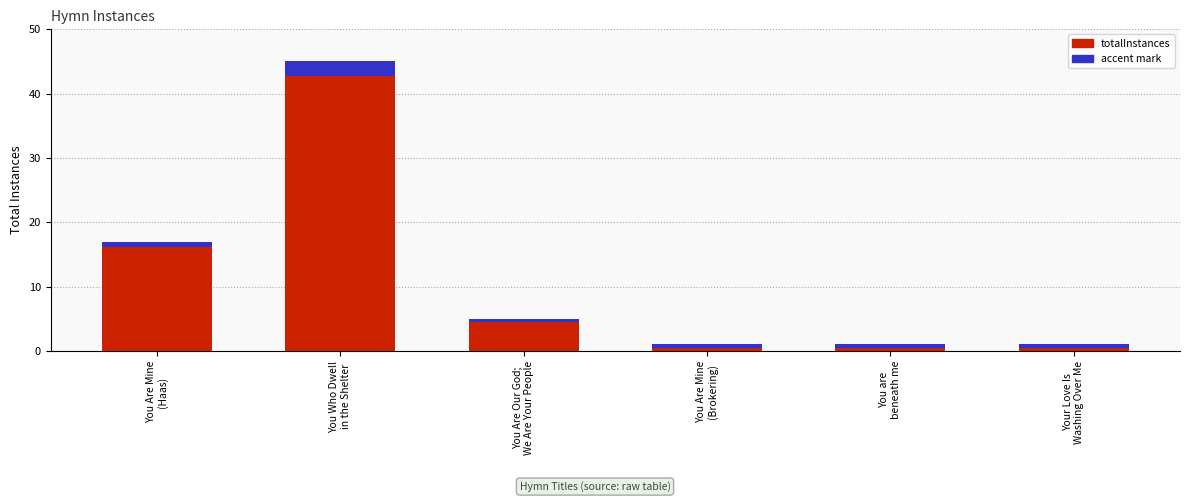

Are the bars grouped side by side (vs. stacked)?

No